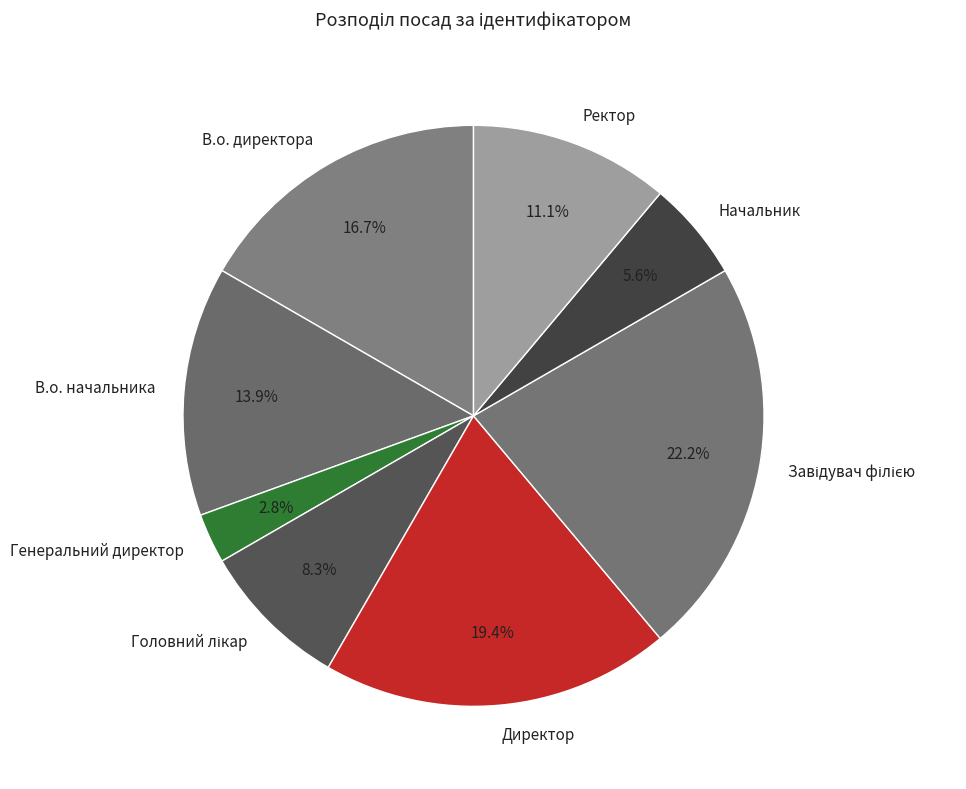

How many segments does this pie chart have?

8